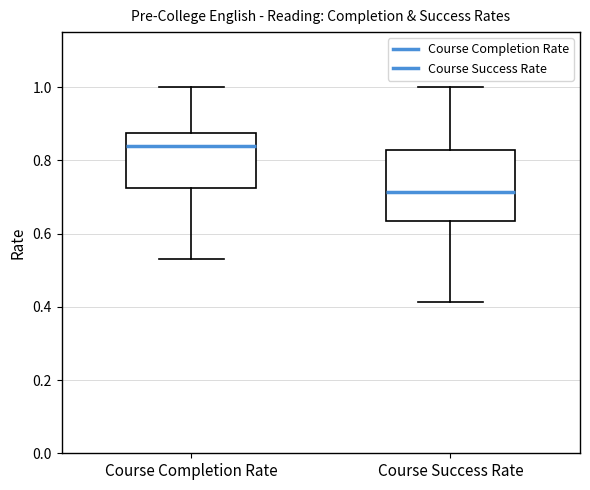

Reading left to right, transcribe this box plot: for each box, give where its median line is, the range the box spans, and where its two whiskers end, as read against the y-axis. The values are not printed on the chart, so give them approximately, as read against the axis.

Course Completion Rate: median 0.84, box 0.72 to 0.88, whiskers 0.52 to 1.00
Course Success Rate: median 0.72, box 0.64 to 0.82, whiskers 0.42 to 1.00